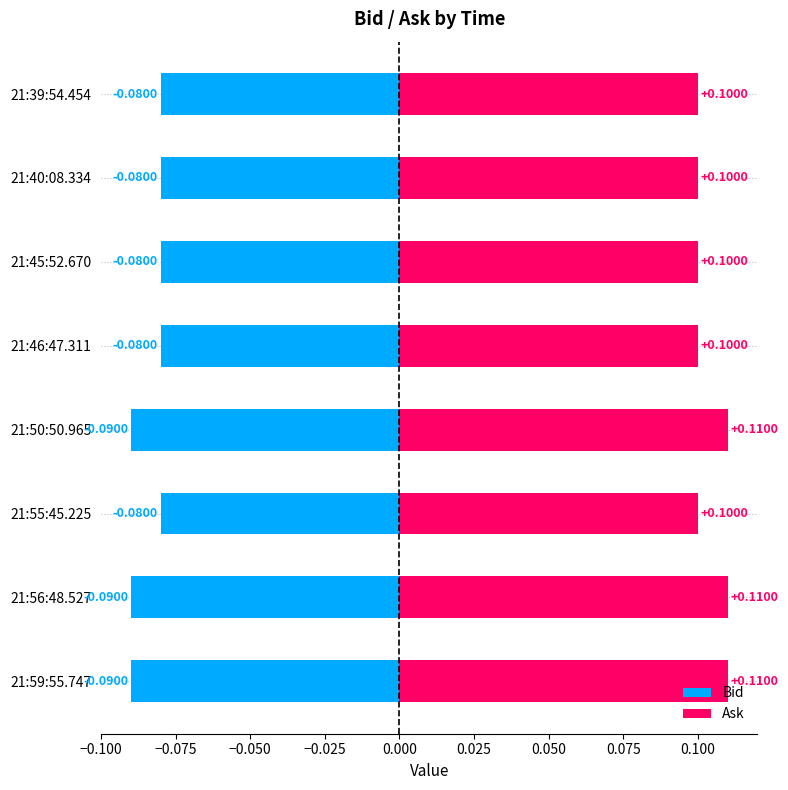

What is the average value of the Bid series?

-0.1